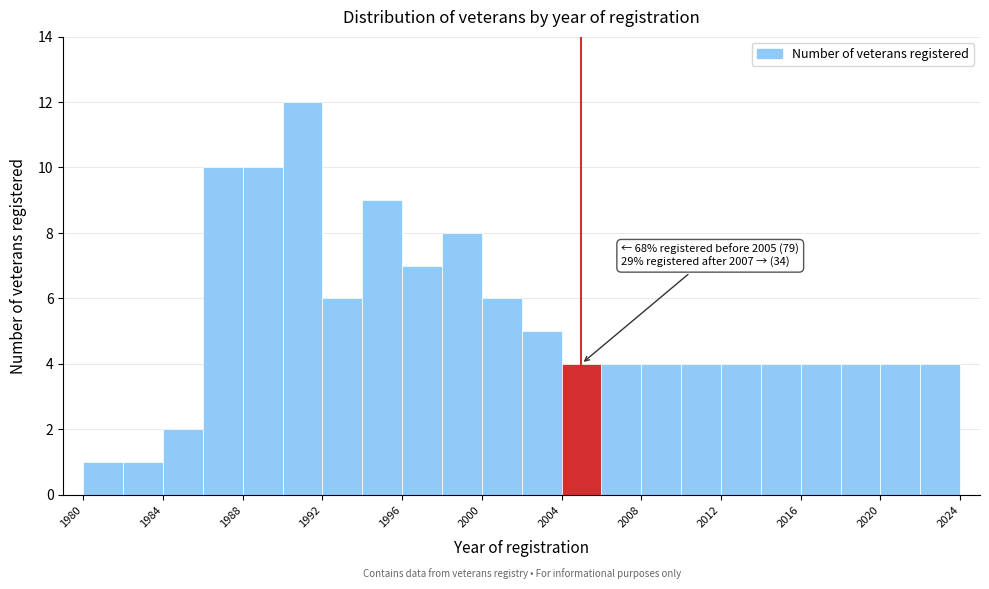

Over which range of the x-axis is the bar tallest?

1990 to 1992